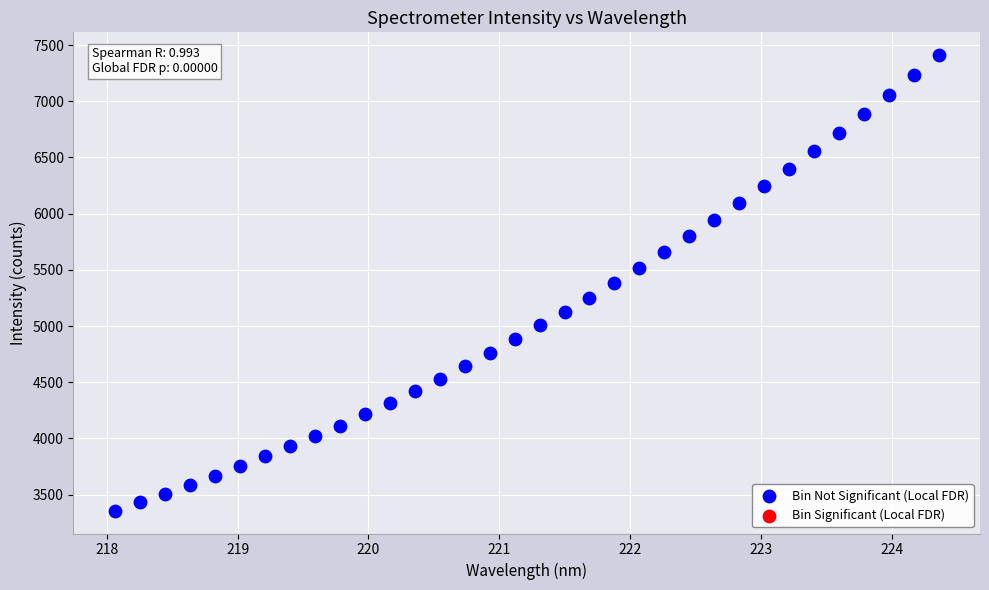

What is the range of X values (max minus min)?

6.3